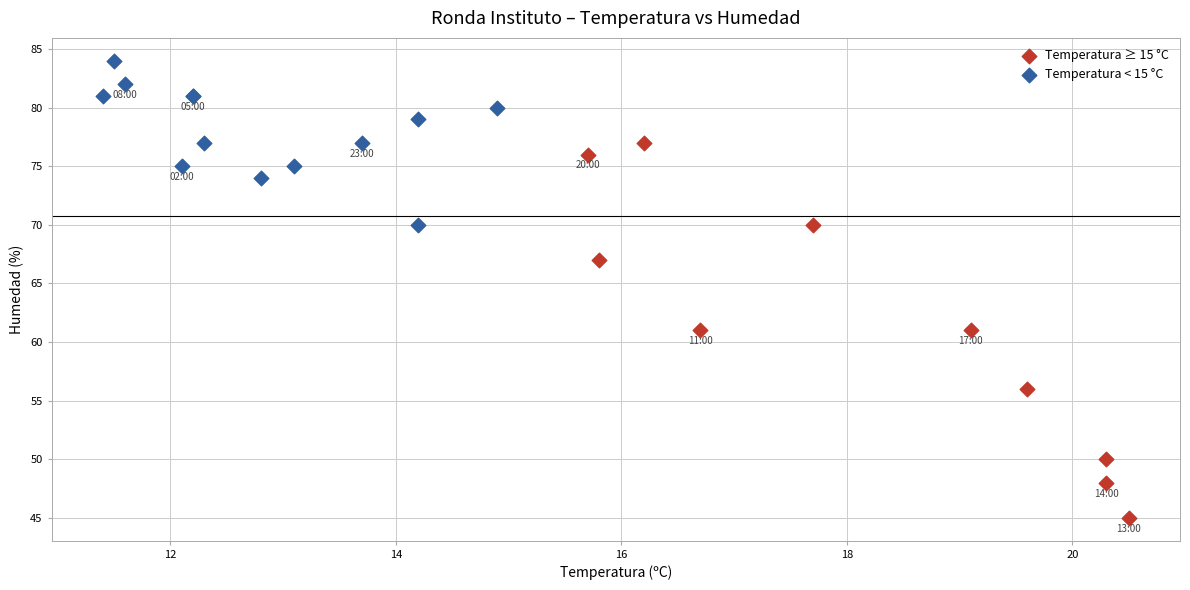

Which series reaches the minimum Y coordinate?

Temperatura ≥ 15 °C